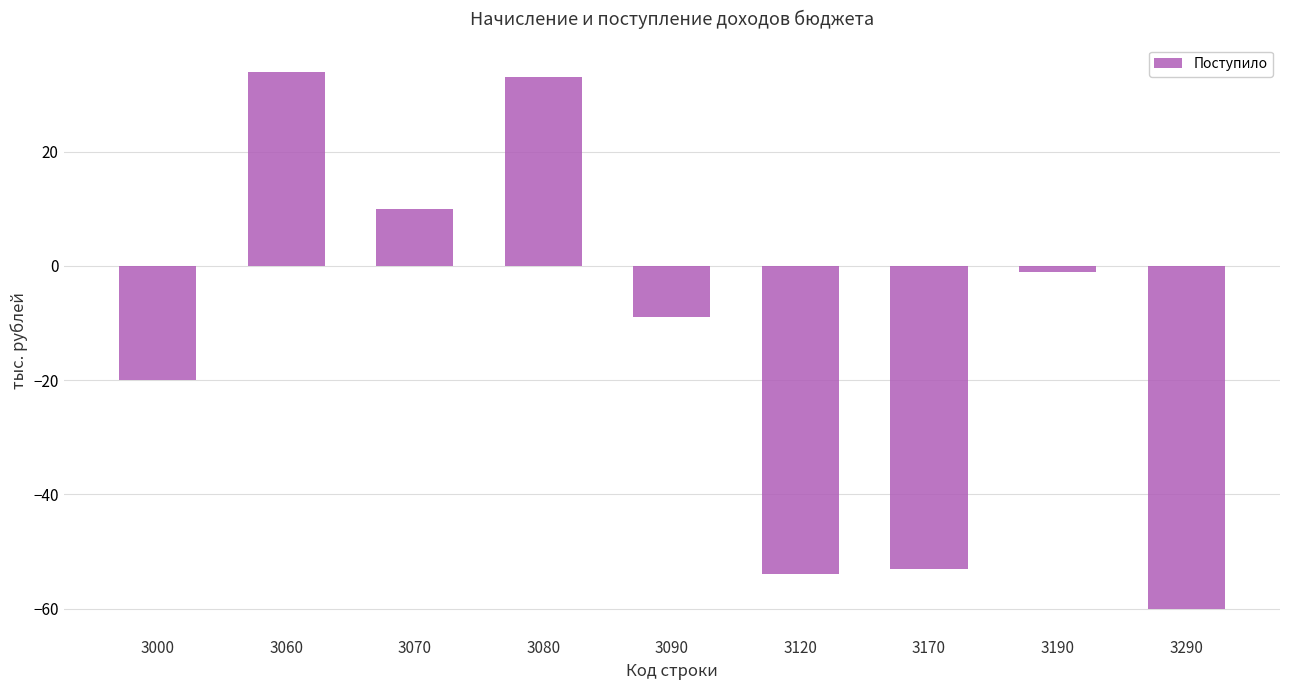

Reading left to right, list all the values displayed in this chart.

-20	34	10	33	-9	-54	-53	-1	-60